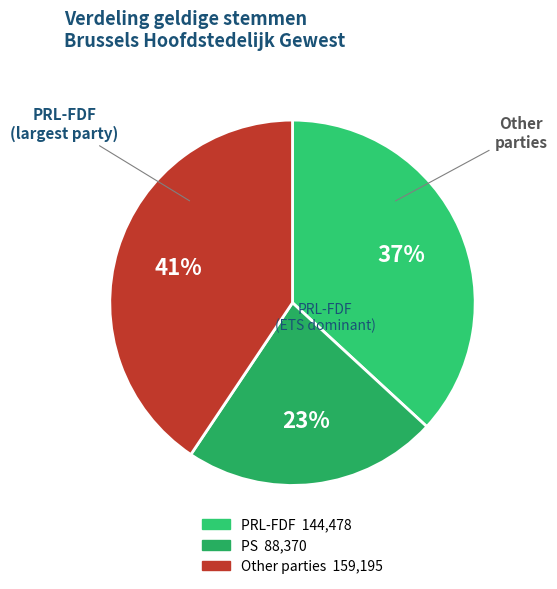

How many segments does this pie chart have?

3